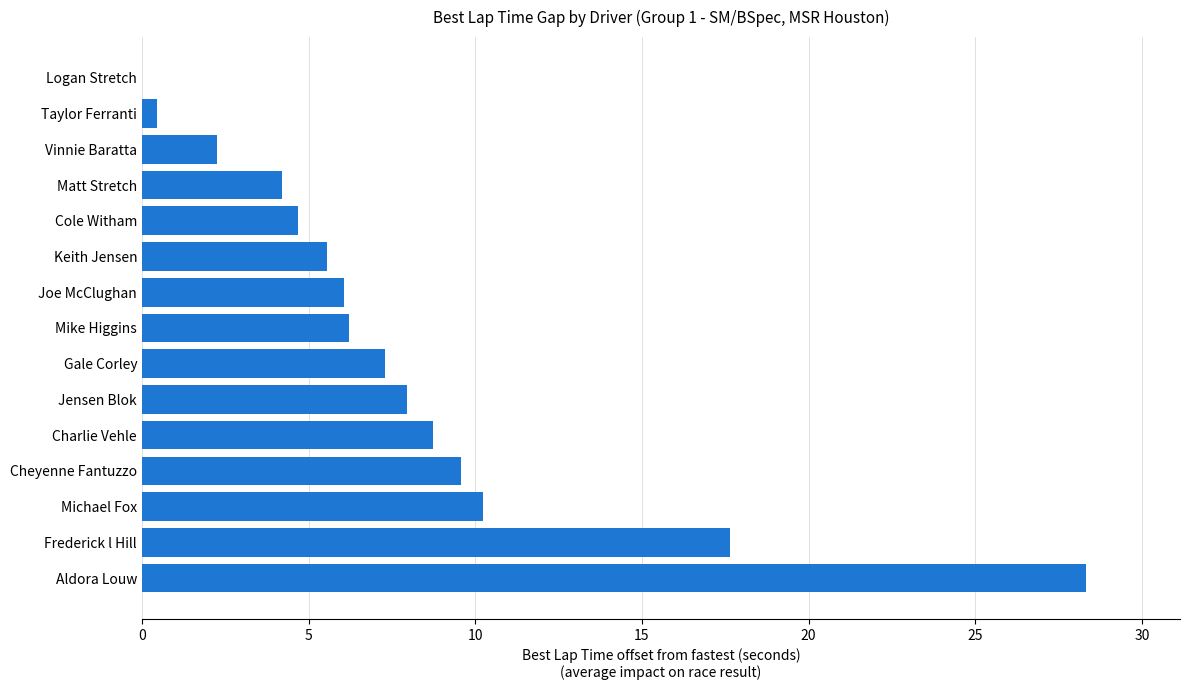

Are the bars horizontal?

Yes